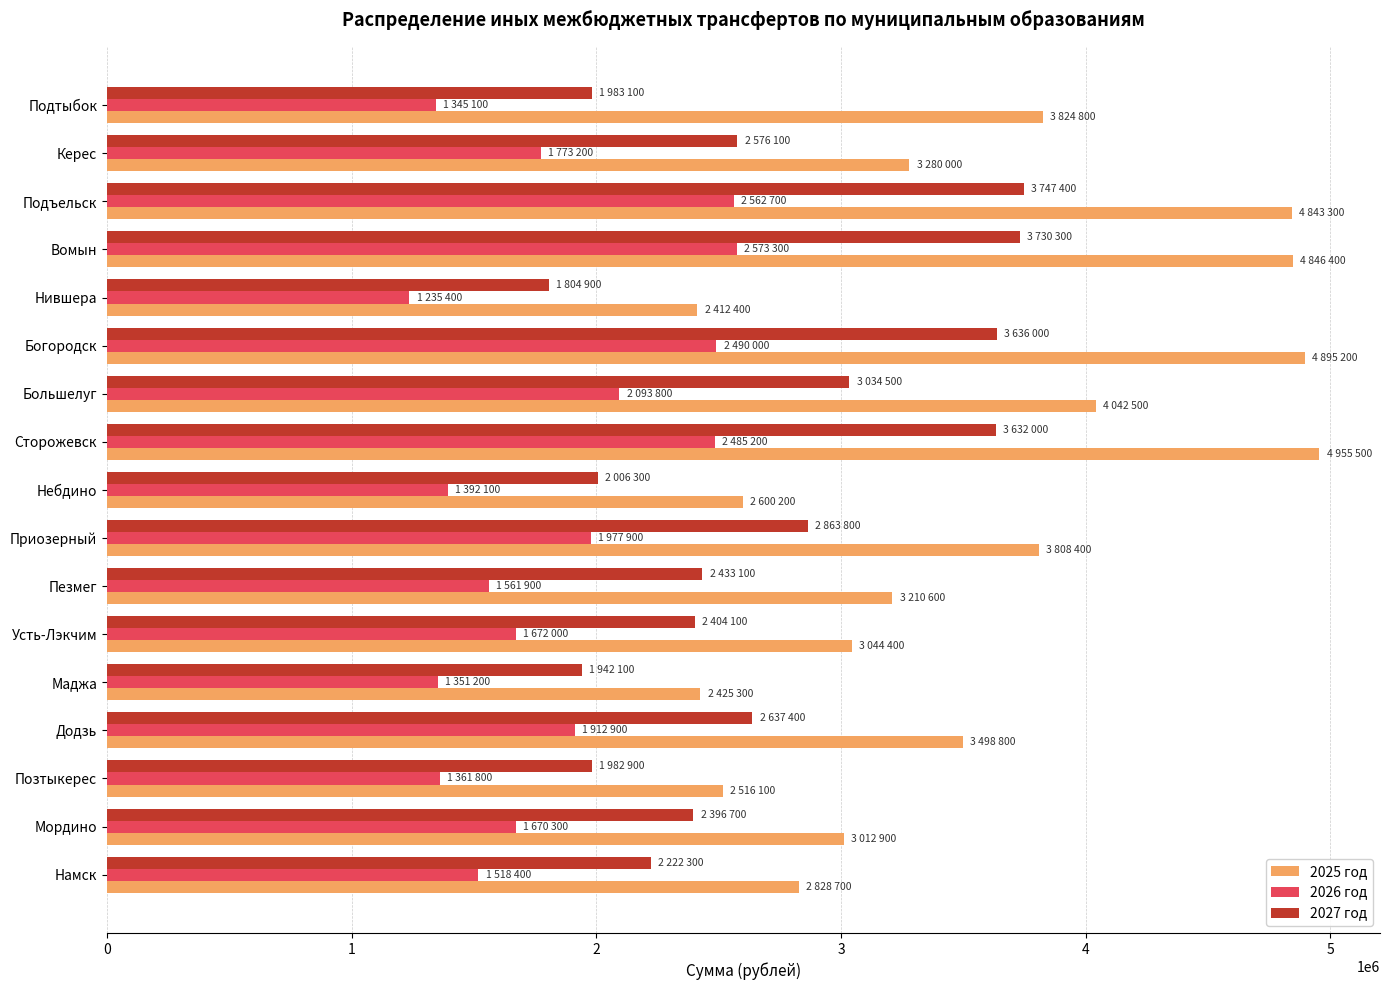

What is the difference between the maximum and minimum values in the 2026 год series?

1337900